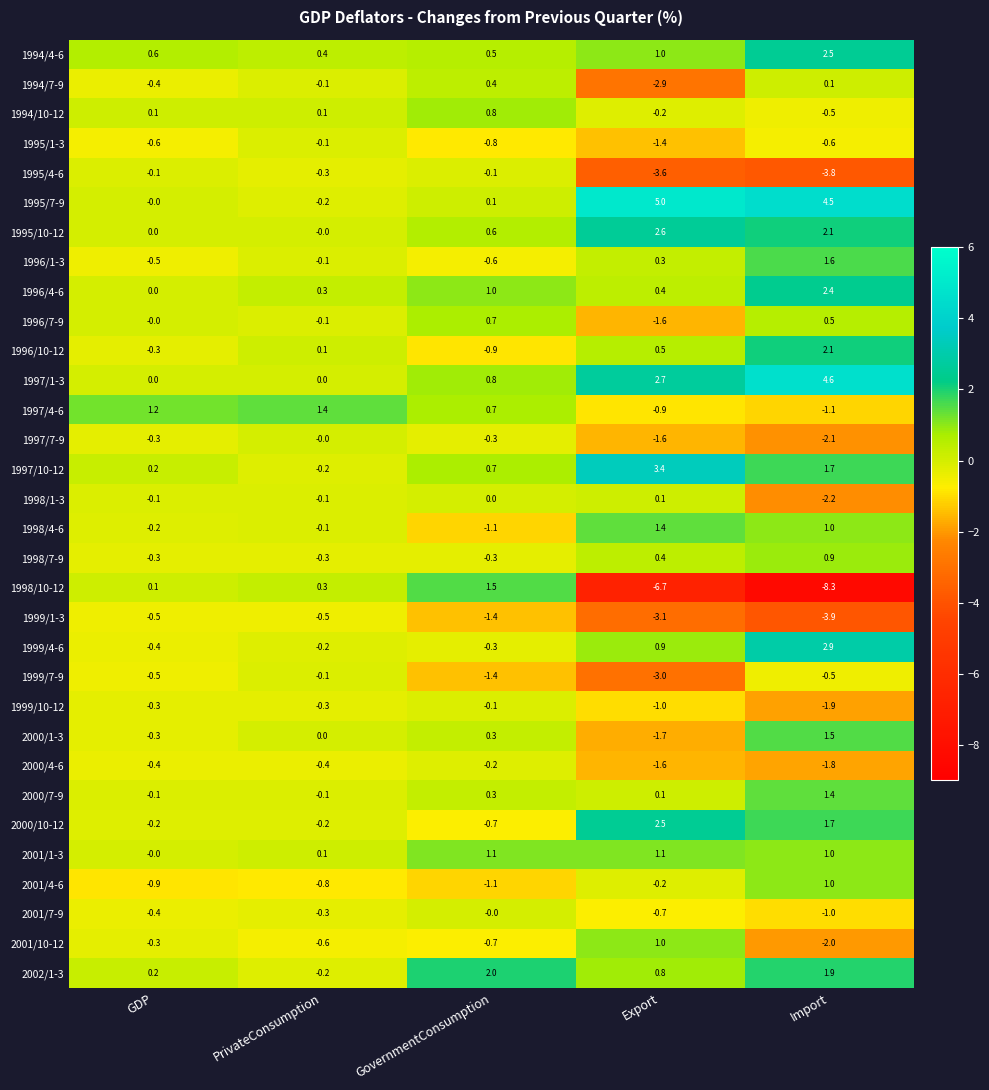

What is the spread (max minus min) of values at Import?

12.9